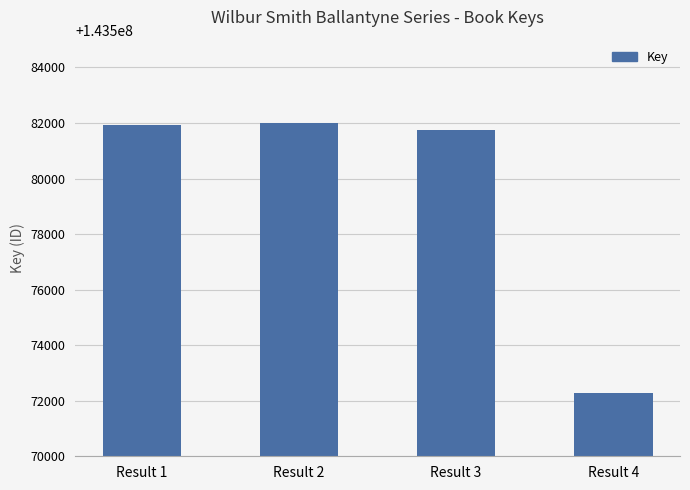

Which label corresponds to the smallest value in the chart?

Result 4